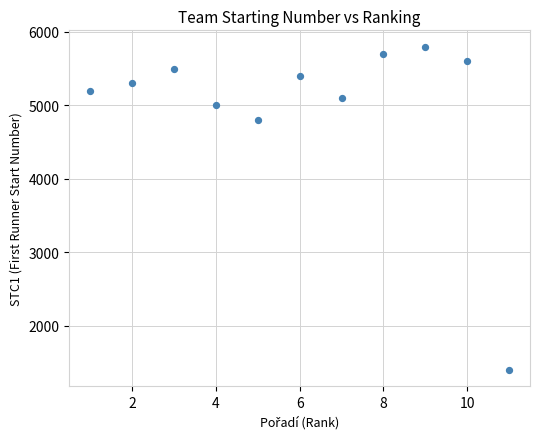

What is the range of Y values (max minus min)?

4400